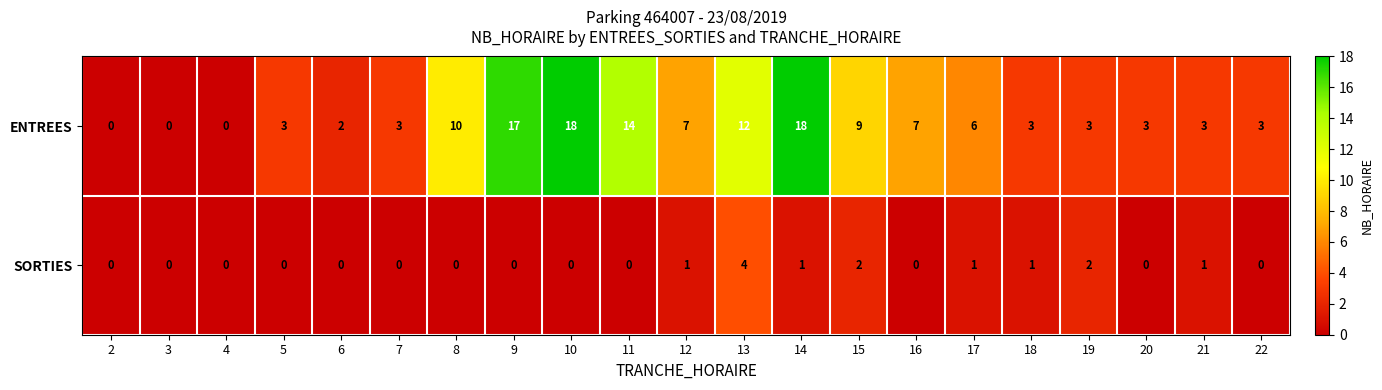

What is the average value of the ENTREES series?

7